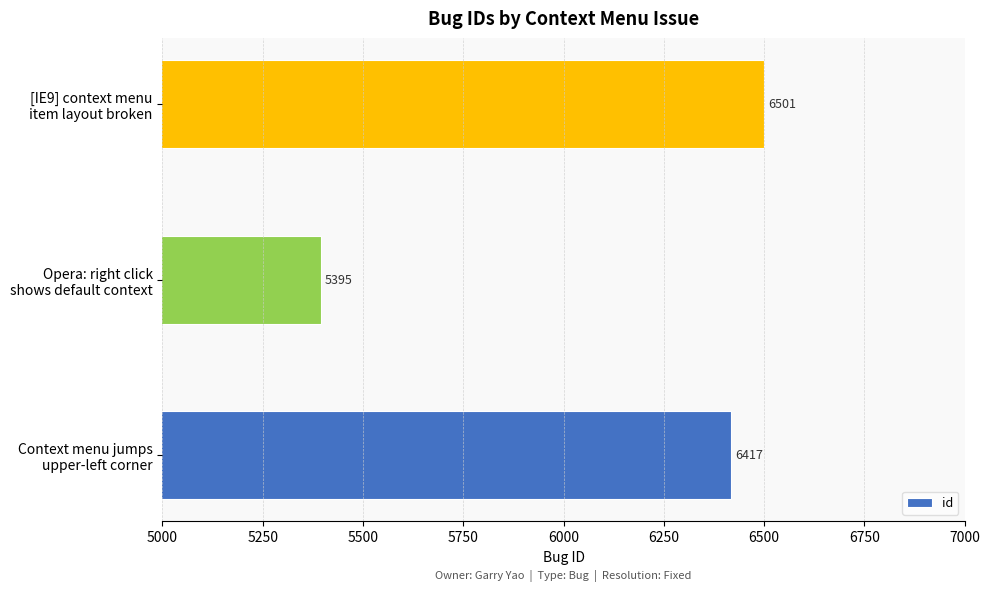

Does the chart contain any negative values?

No